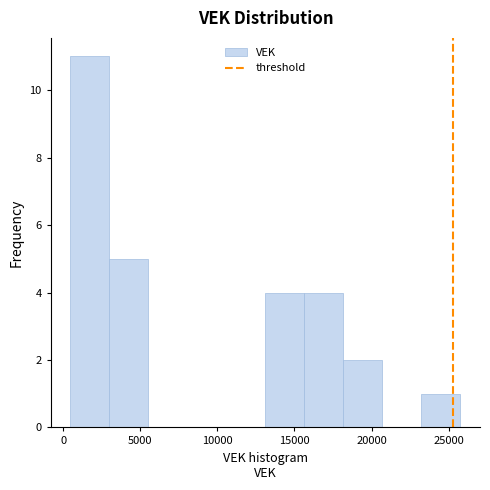

Reading left to right, transcribe this chart: for each bar, give the range it covers on the x-axis and its height. Neither the bar edges nor the heights are printed on the chart, so give them approximately, as read against the axes.

500 to 3000: 11
3000 to 5500: 5
5500 to 8000: 0
8000 to 10500: 0
10500 to 13000: 0
13000 to 15500: 4
15500 to 18000: 4
18000 to 20500: 2
20500 to 23000: 0
23000 to 26000: 1